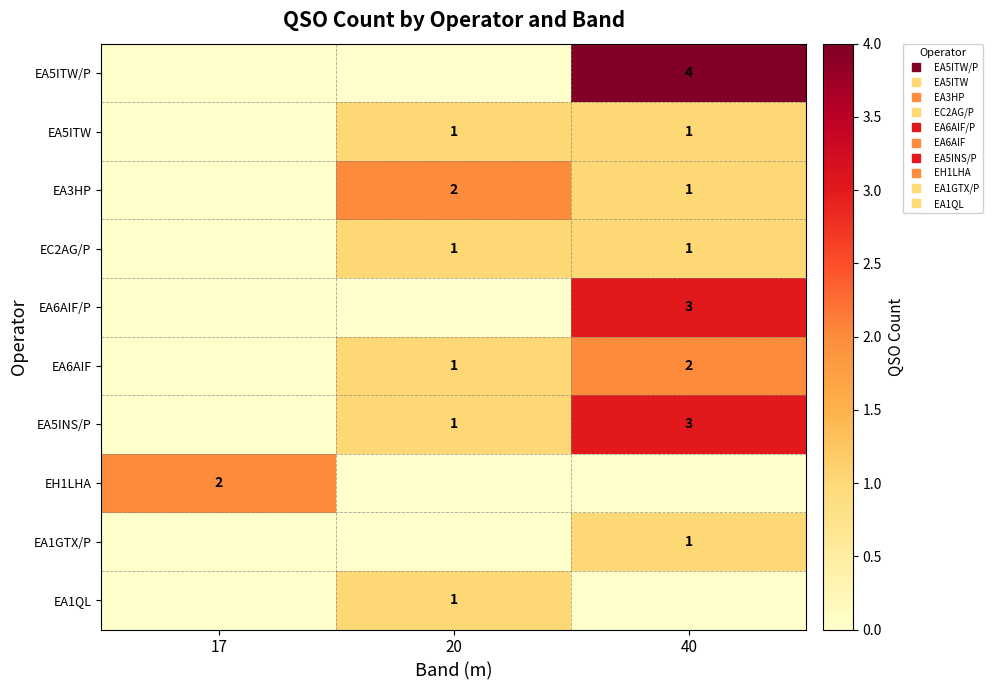

Which label corresponds to the smallest value in the chart?

17